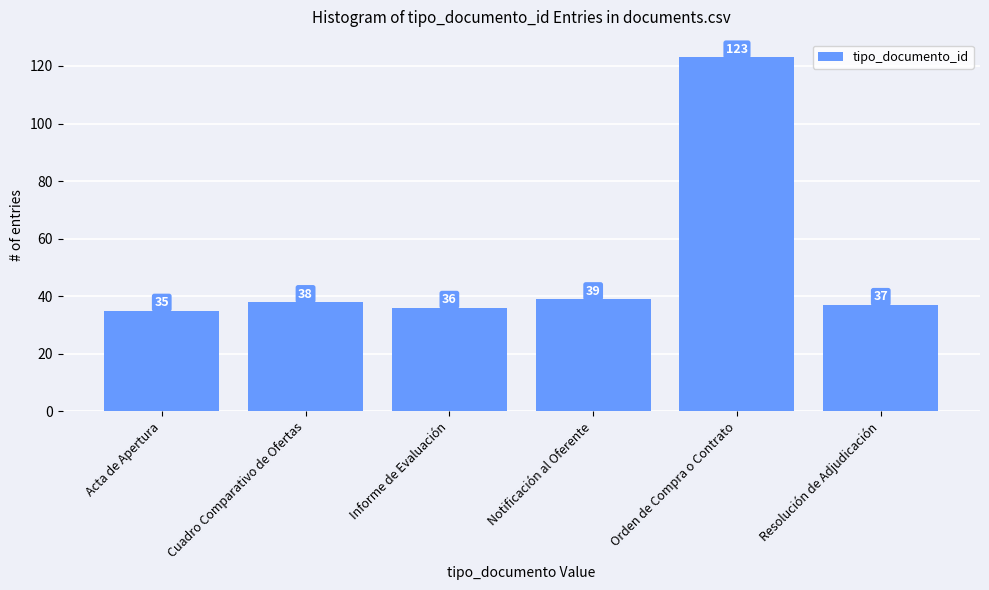

What is the value of the 6th bar from the left?

37